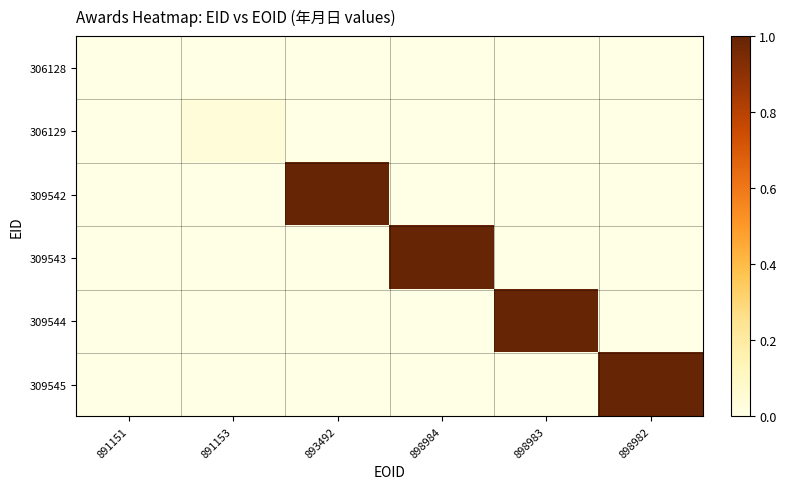

At 891151, list the series in order from smallest to largest.

306128, 306129, 309542, 309543, 309544, 309545